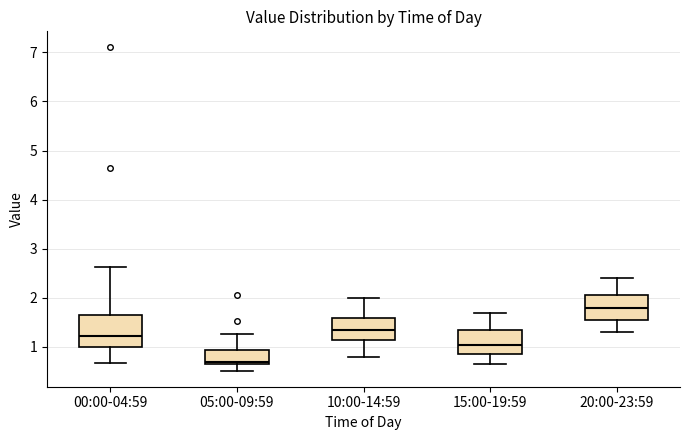

Comparing the boxes themselves (not the whiskers), which one is the tallest?

00:00-04:59